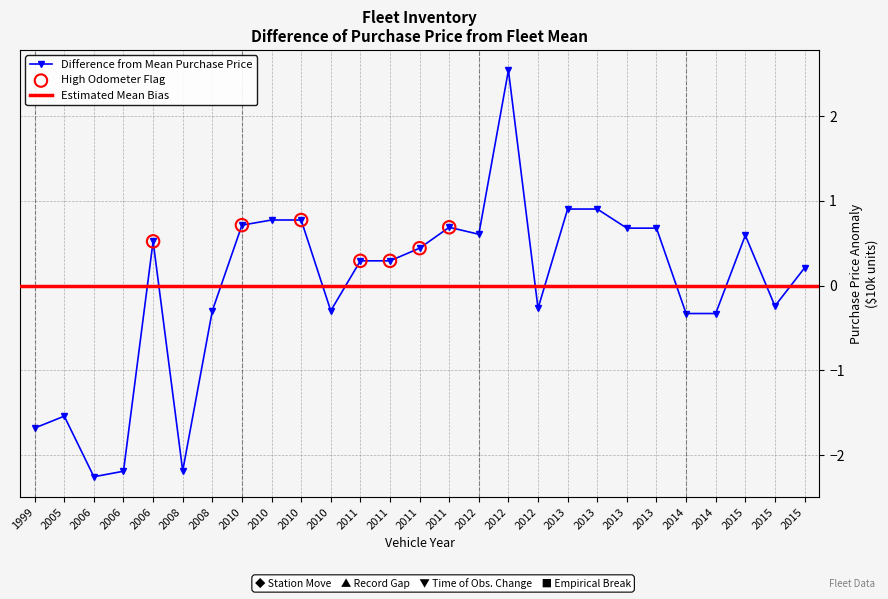

Between 2012 and 2011, which is larger?

2012